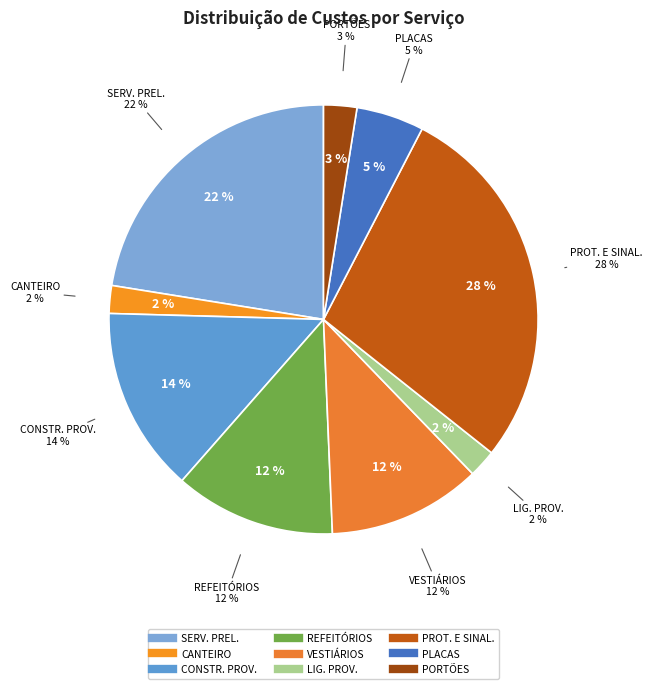

Which slice is the smallest?

CANTEIRO DE OBRAS